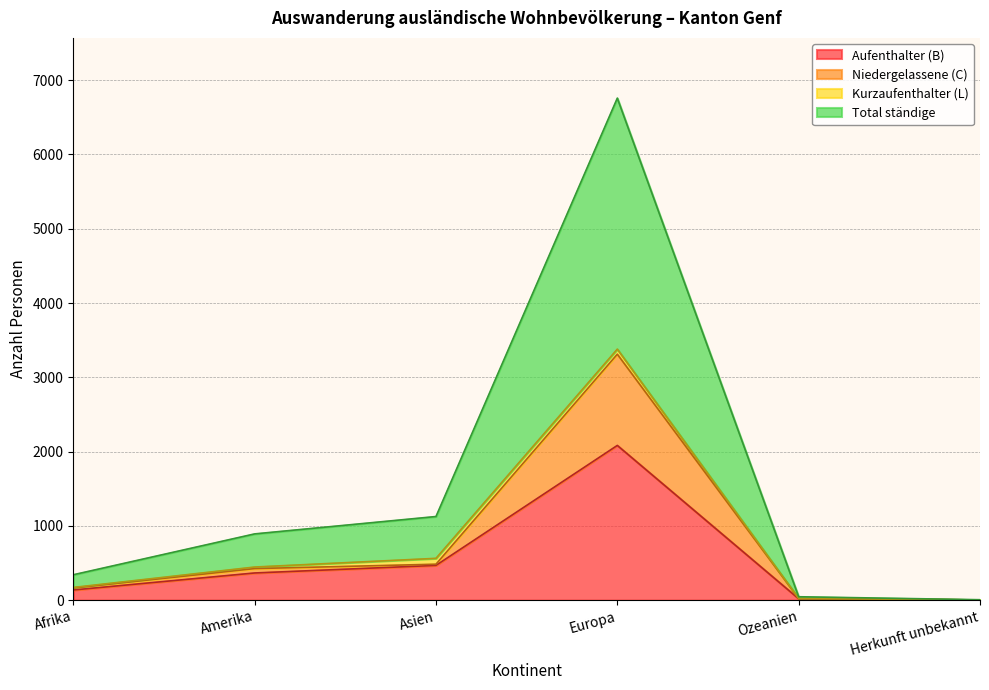

What is the difference between the maximum and minimum values in the Total ständige series?

3376